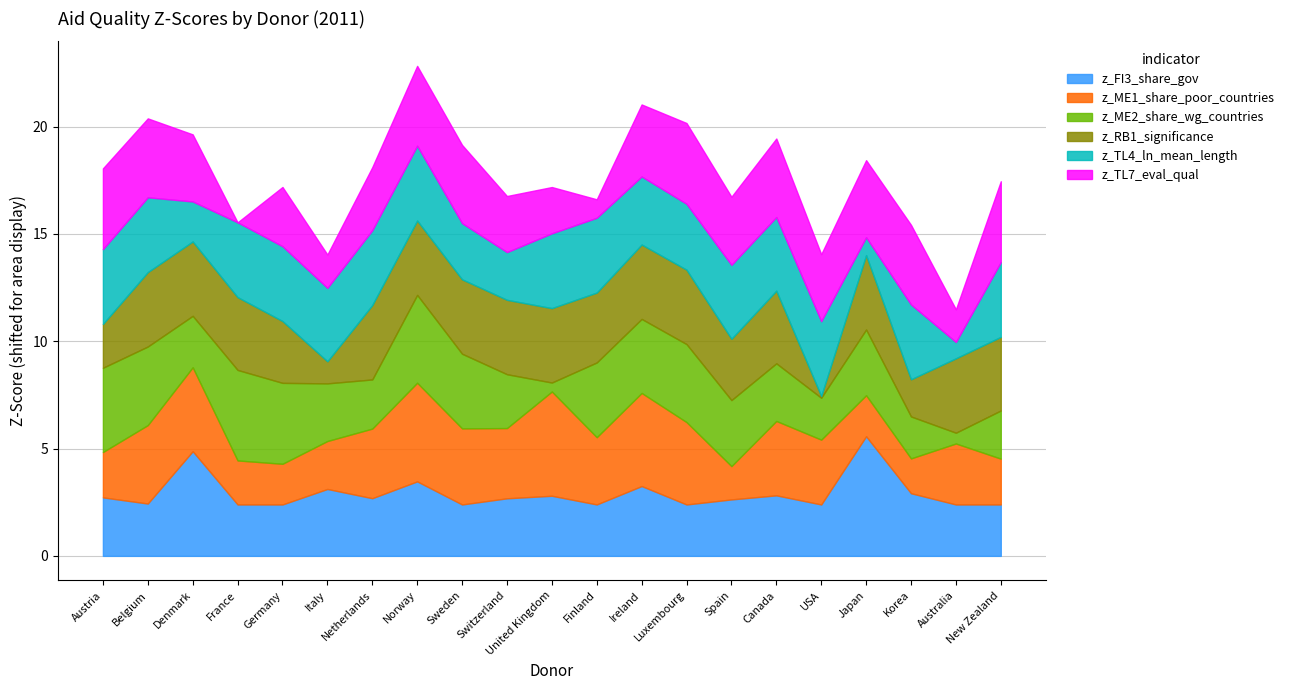

How many interior local valleys does the z_FI3_share_gov series have?

6